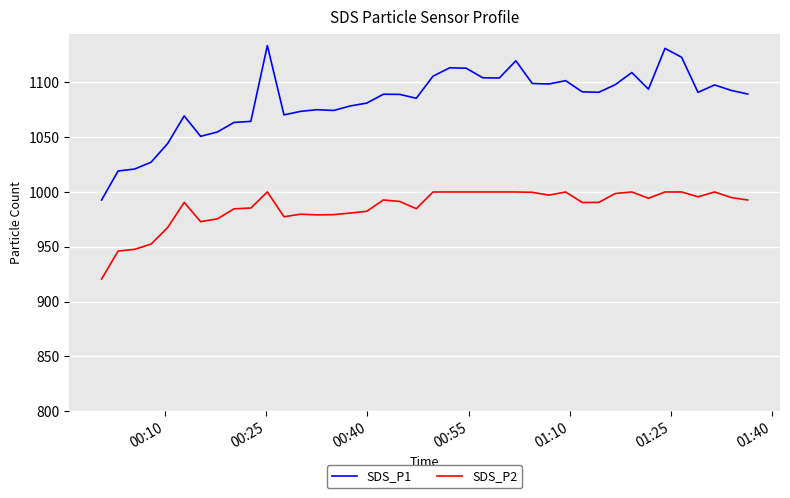

How many categories are shown in the chart?

40